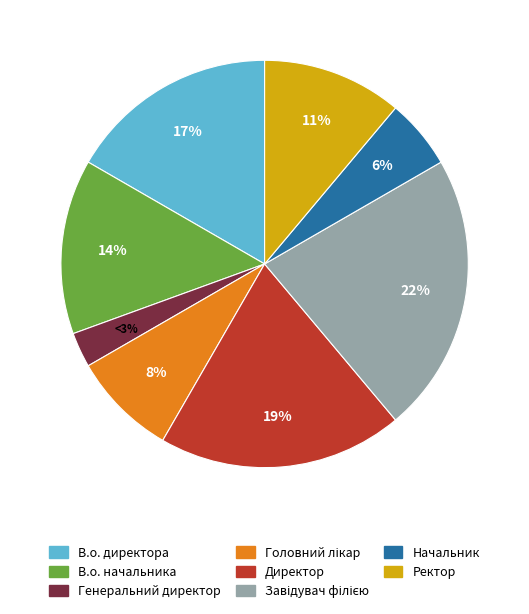

To the nearest percent, what percentage of the pie is Начальник?

6%